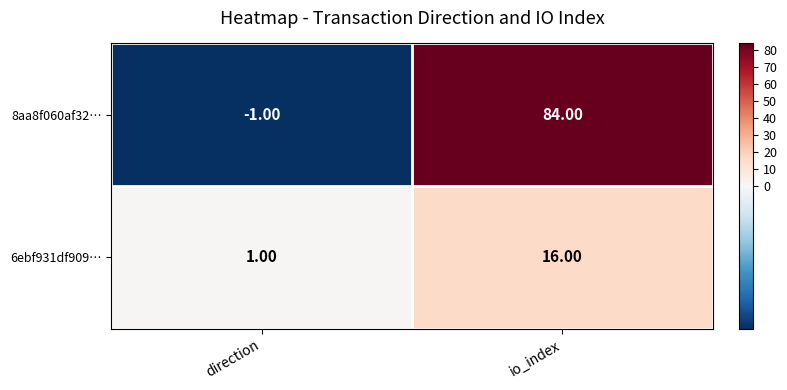

How many negative values does the 8aa8f060af32… series have?

1